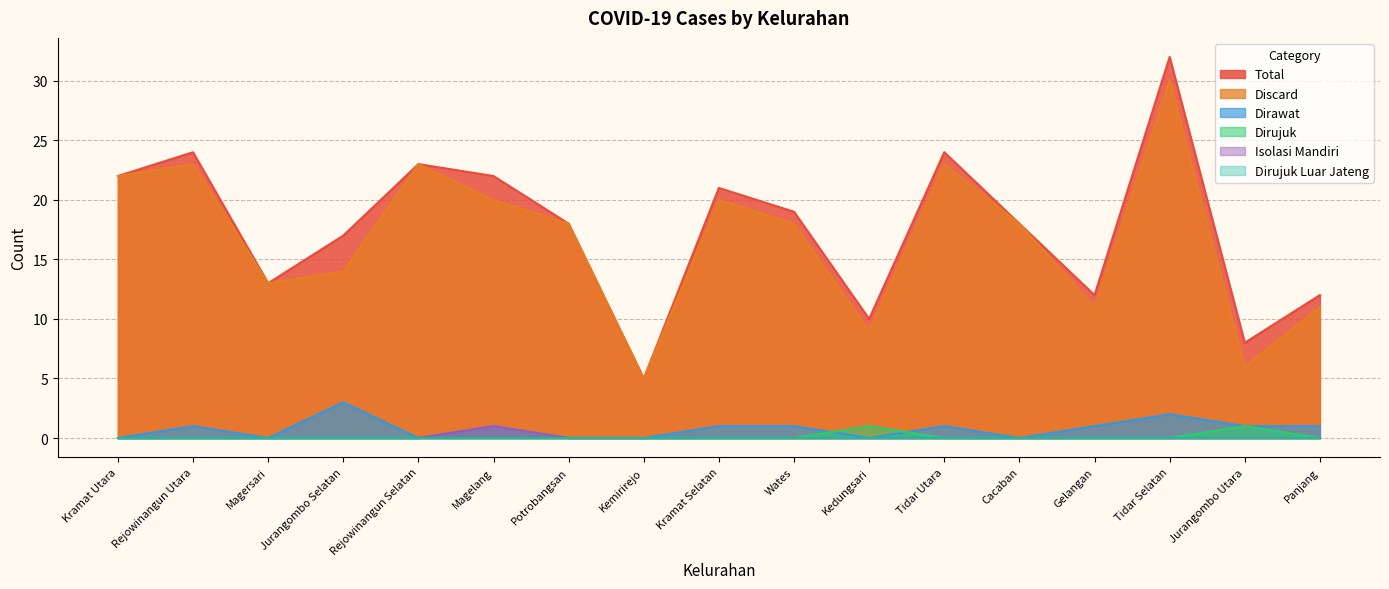

Reading right to left, extract all data points from this chart.

Total: Panjang=12	Jurangombo Utara=8	Tidar Selatan=32	Gelangan=12	Cacaban=18	Tidar Utara=24	Kedungsari=10	Wates=19	Kramat Selatan=21	Kemirirejo=5	Potrobangsan=18	Magelang=22	Rejowinangun Selatan=23	Jurangombo Selatan=17	Magersari=13	Rejowinangun Utara=24	Kramat Utara=22
Discard: Panjang=11	Jurangombo Utara=6	Tidar Selatan=30	Gelangan=11	Cacaban=18	Tidar Utara=23	Kedungsari=9	Wates=18	Kramat Selatan=20	Kemirirejo=5	Potrobangsan=18	Magelang=20	Rejowinangun Selatan=23	Jurangombo Selatan=14	Magersari=13	Rejowinangun Utara=23	Kramat Utara=22
Dirawat: Panjang=1	Jurangombo Utara=1	Tidar Selatan=2	Gelangan=1	Cacaban=0	Tidar Utara=1	Kedungsari=0	Wates=1	Kramat Selatan=1	Kemirirejo=0	Potrobangsan=0	Magelang=1	Rejowinangun Selatan=0	Jurangombo Selatan=3	Magersari=0	Rejowinangun Utara=1	Kramat Utara=0
Dirujuk: Panjang=0	Jurangombo Utara=1	Tidar Selatan=0	Gelangan=0	Cacaban=0	Tidar Utara=0	Kedungsari=1	Wates=0	Kramat Selatan=0	Kemirirejo=0	Potrobangsan=0	Magelang=0	Rejowinangun Selatan=0	Jurangombo Selatan=0	Magersari=0	Rejowinangun Utara=0	Kramat Utara=0
Isolasi Mandiri: Panjang=0	Jurangombo Utara=0	Tidar Selatan=0	Gelangan=0	Cacaban=0	Tidar Utara=0	Kedungsari=0	Wates=0	Kramat Selatan=0	Kemirirejo=0	Potrobangsan=0	Magelang=1	Rejowinangun Selatan=0	Jurangombo Selatan=0	Magersari=0	Rejowinangun Utara=0	Kramat Utara=0